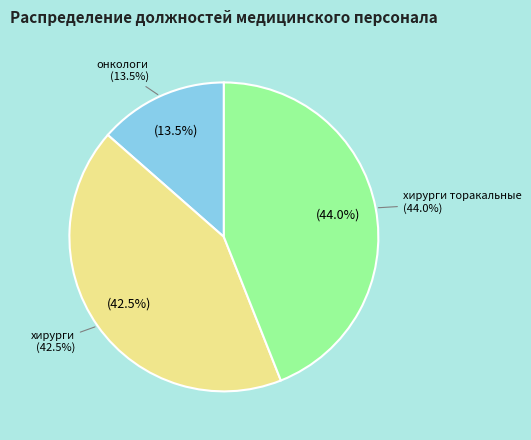

Is it true that хирурги is 57% of the pie?

False